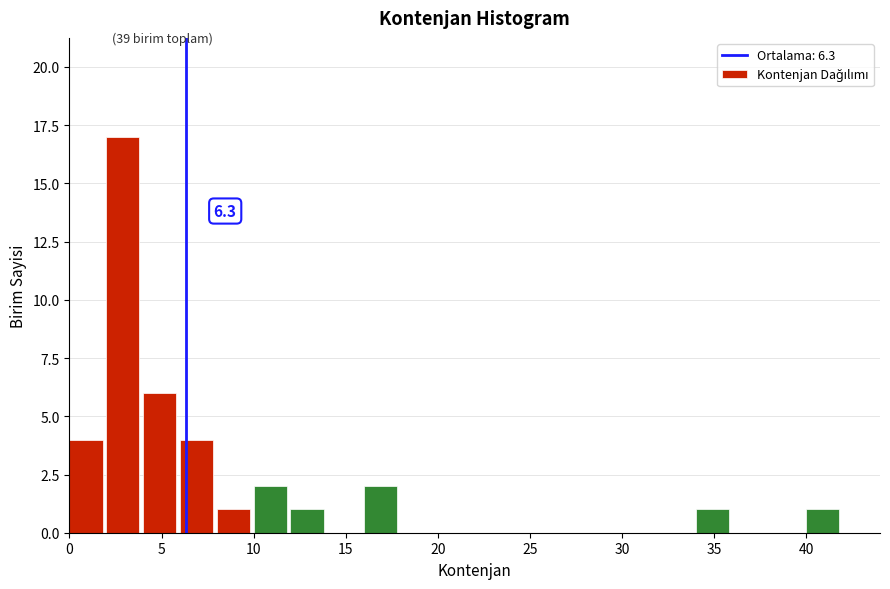

Which range on the x-axis has the tallest bar?

2 to 4